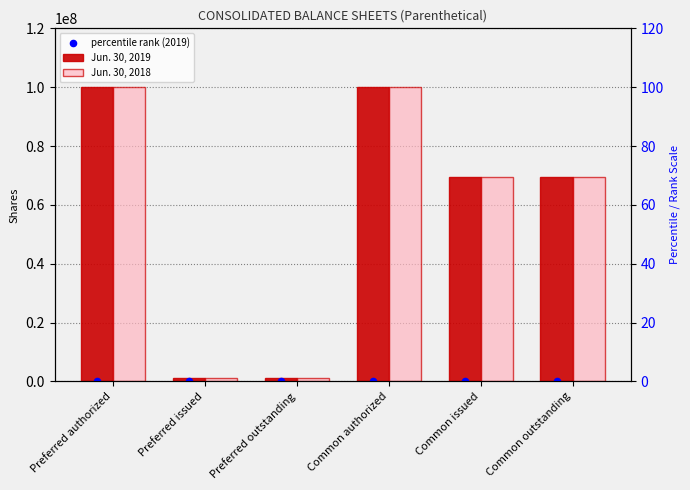

At which category is the sum across all series the highest?

Preferred authorized